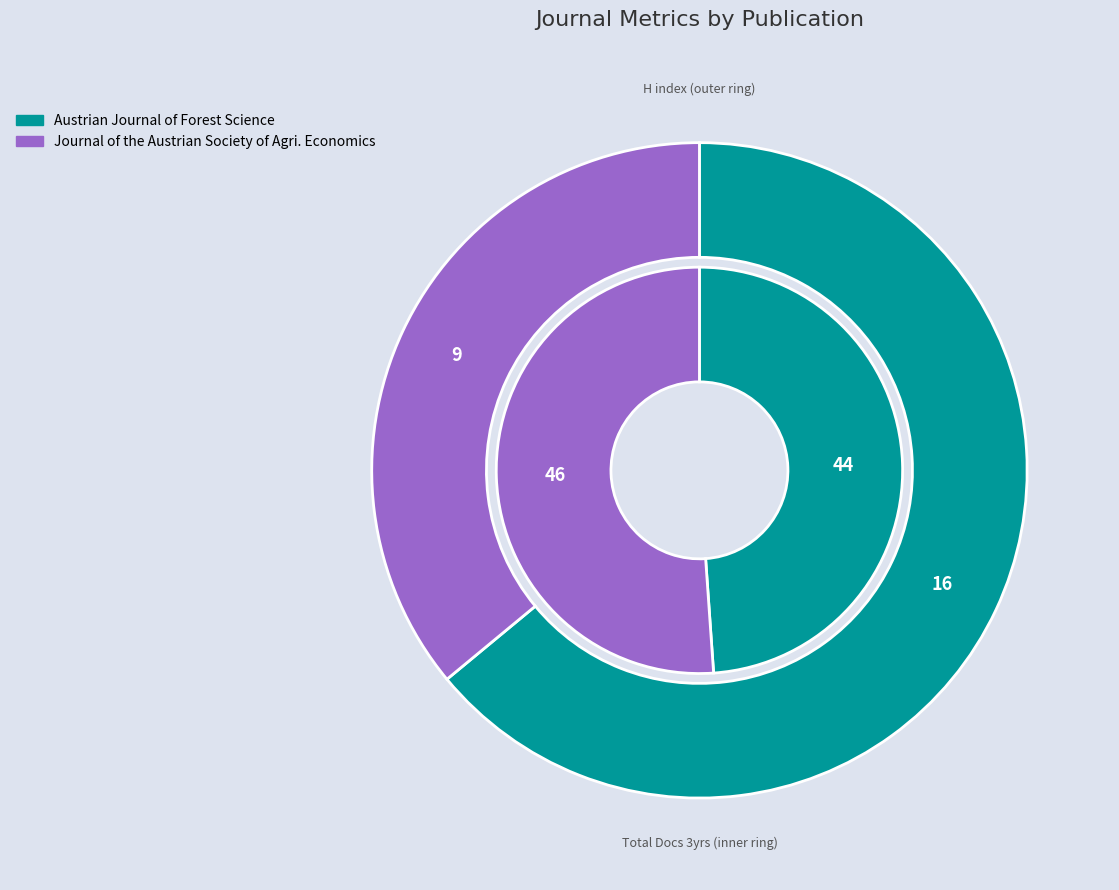

Combined, what portion of the pie is Austrian Journal of Forest Science and Journal of the Austrian Society of Agricultural Economics?

100.0%